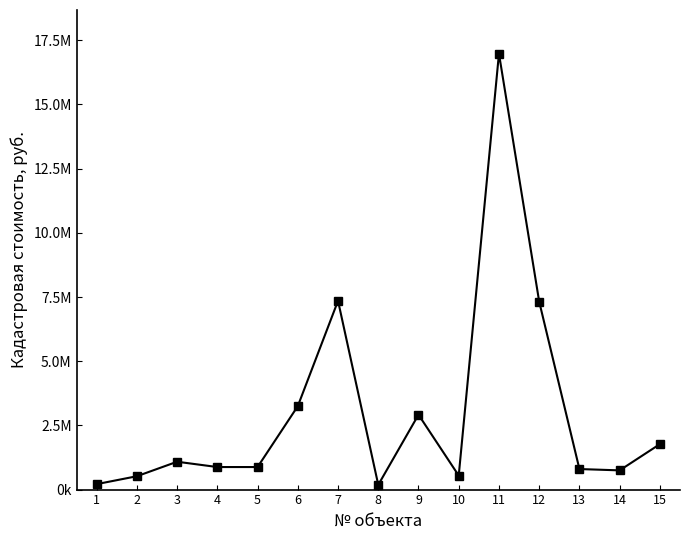

What is the difference between the values at 4 and 6?

2372187.5